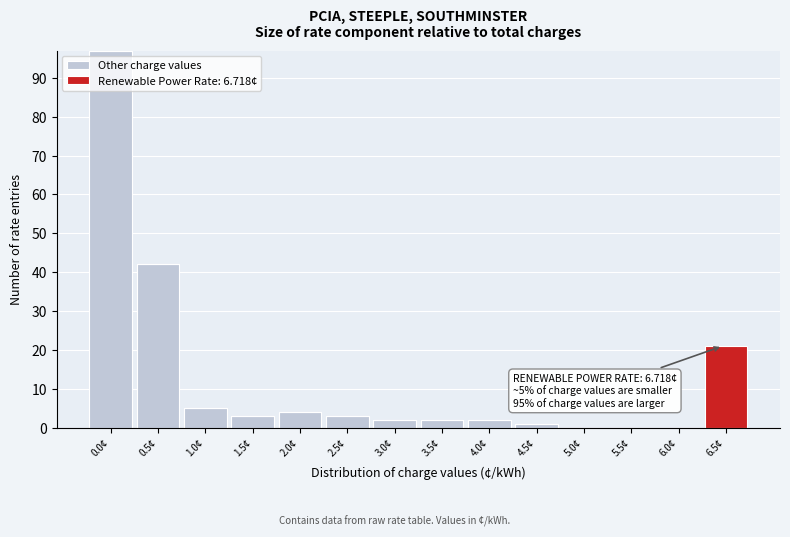

Reading left to right, transcribe the values for Other charge values.

0.0¢=97	0.5¢=42	1.0¢=5	1.5¢=3	2.0¢=4	2.5¢=3	3.0¢=2	3.5¢=2	4.0¢=2	4.5¢=1	5.0¢=0	5.5¢=0	6.0¢=0	6.5¢=0